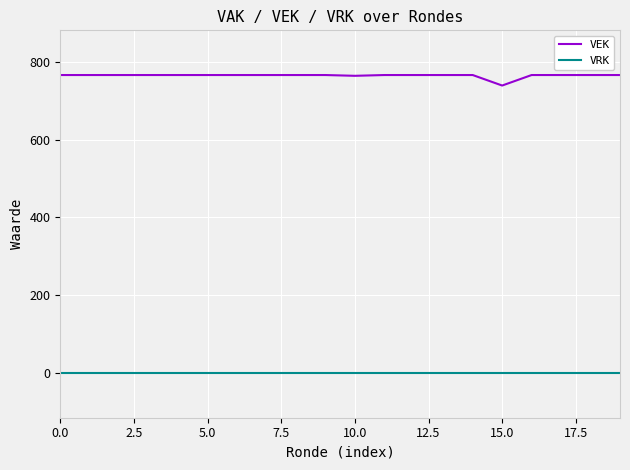

List the series in order of their overall mean, highest first.

VEK, VRK